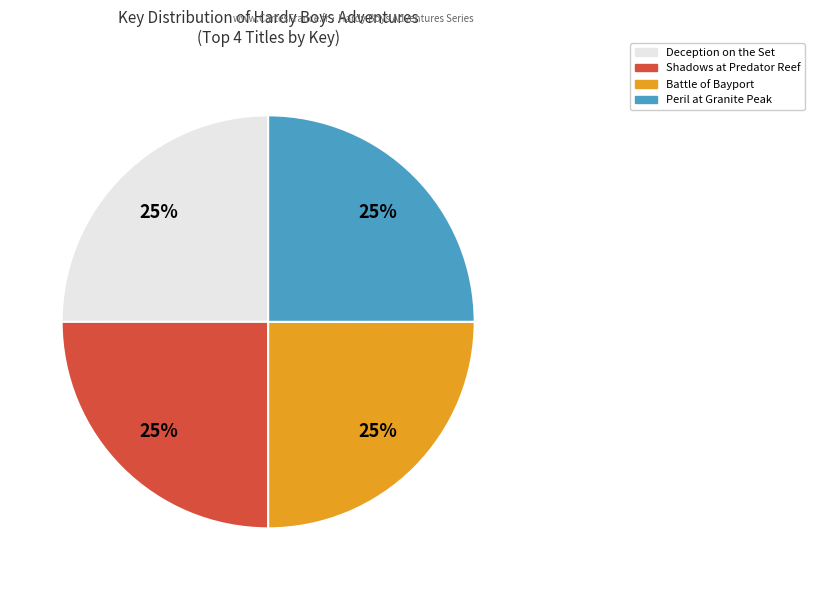

Approximately how many times larger is the value at Deception on the Set compared to Peril at Granite Peak?

1.0